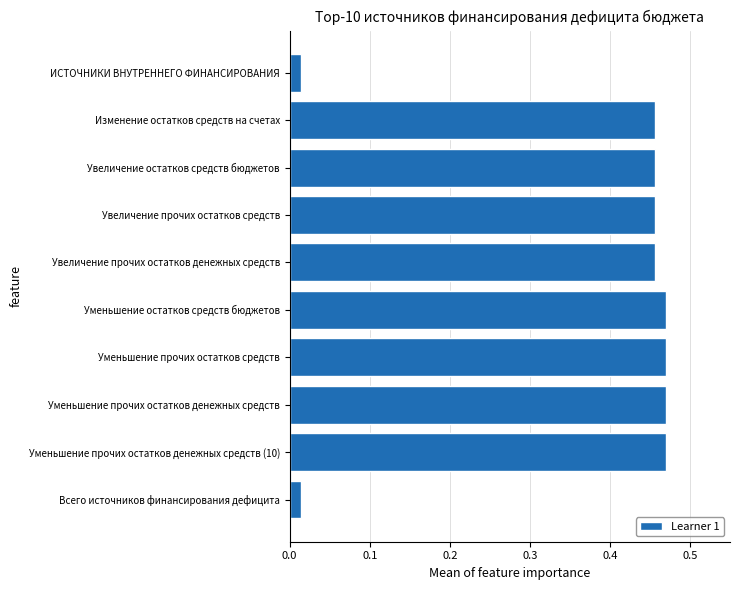

What is the average value?

0.4